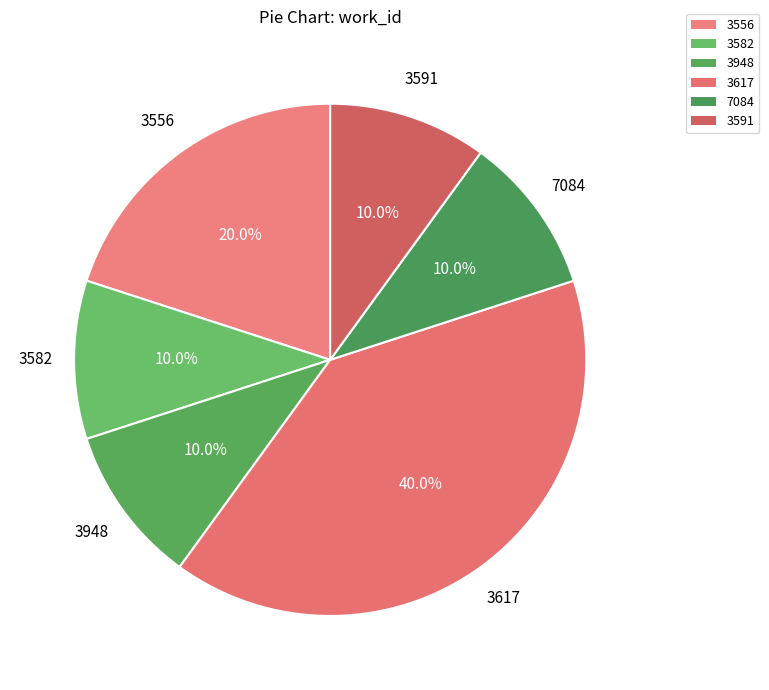

Count the number of slices in the pie.

6